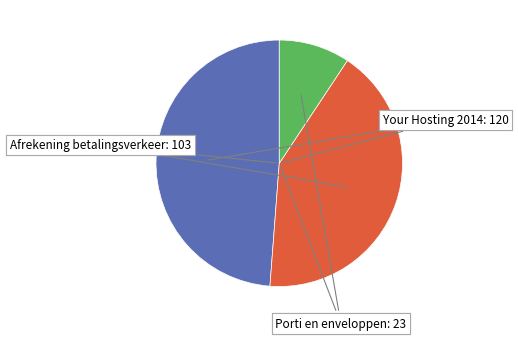

Does Your Hosting 2014 account for over 50% of the chart?

No